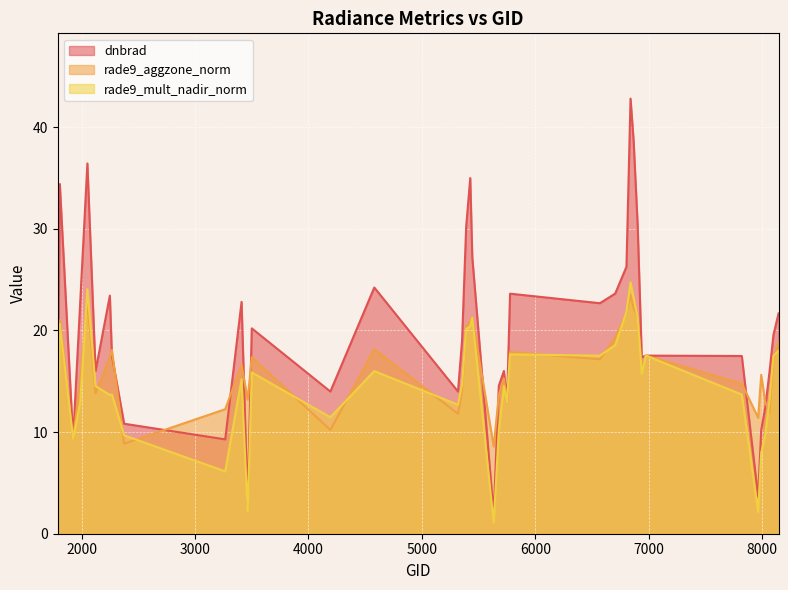

True or false: dnbrad and rade9_mult_nadir_norm intersect in this chart.

False